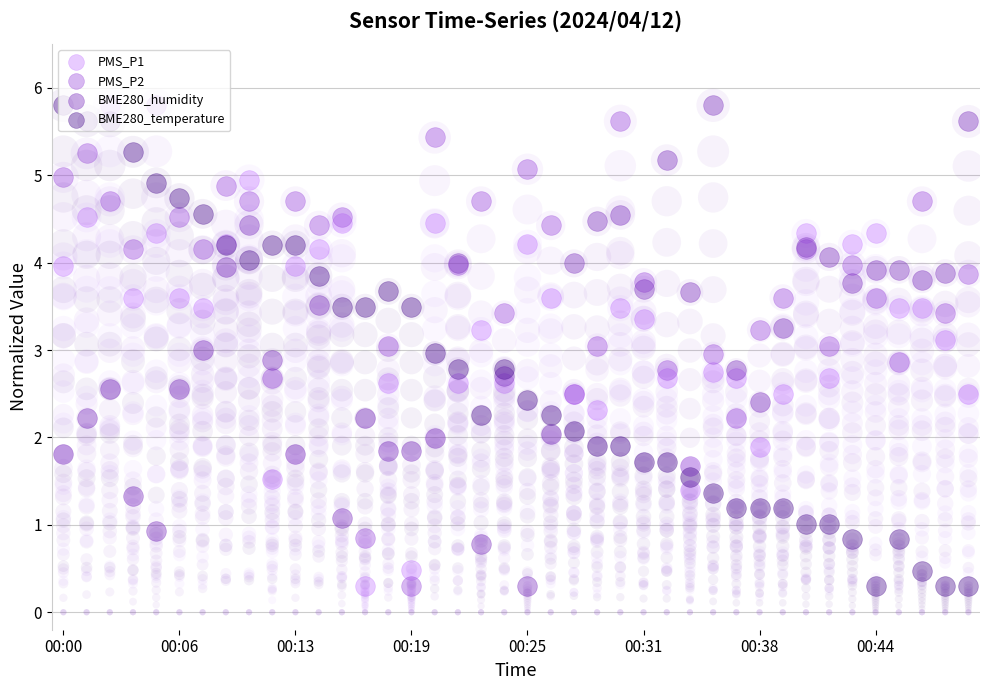

At which category is the sum across all series the highest?

00:13